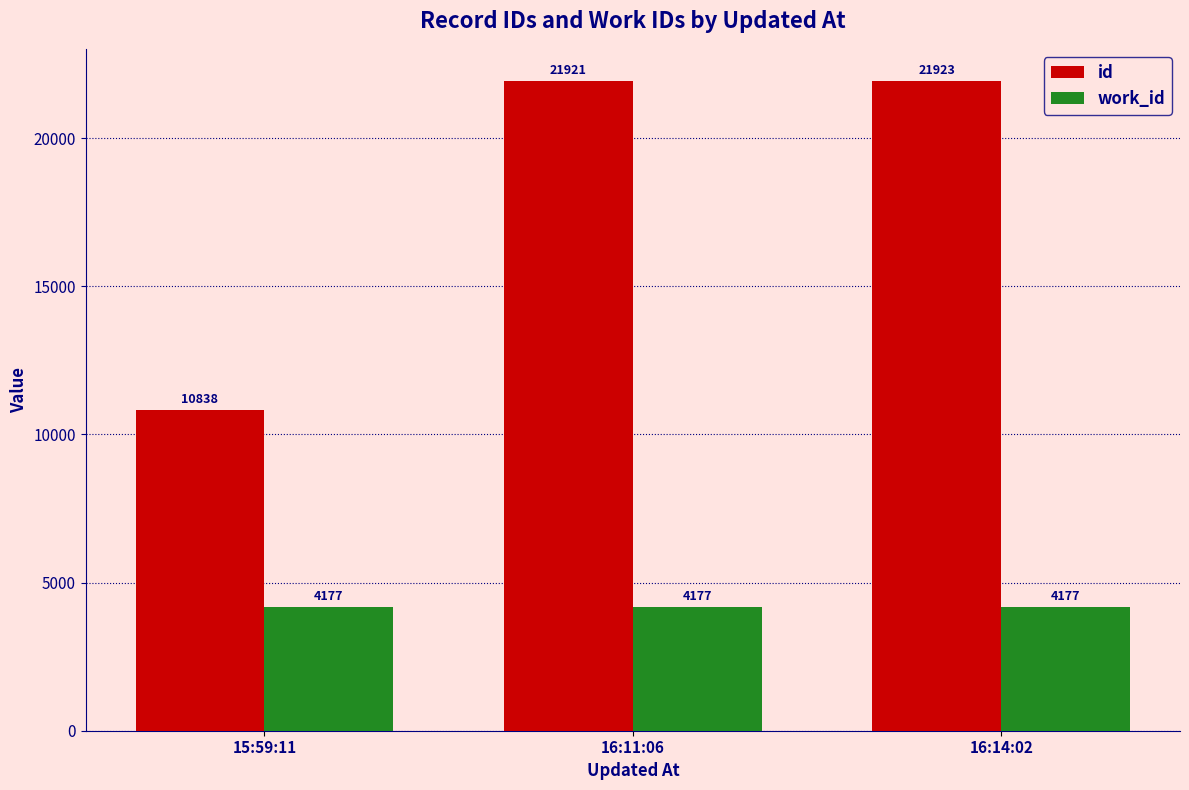

At 16:14:02, list the series in order from smallest to largest.

work_id, id